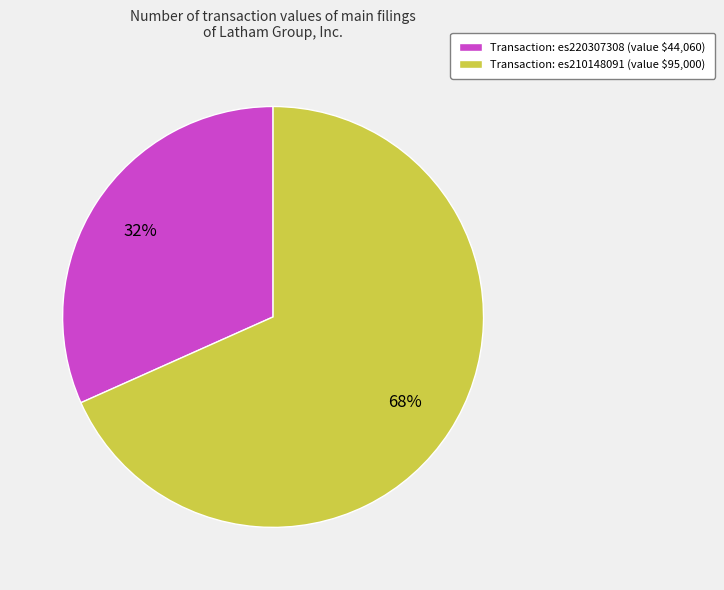

What is the largest slice in the pie chart?

Transaction: es210148091 (value $95,000)